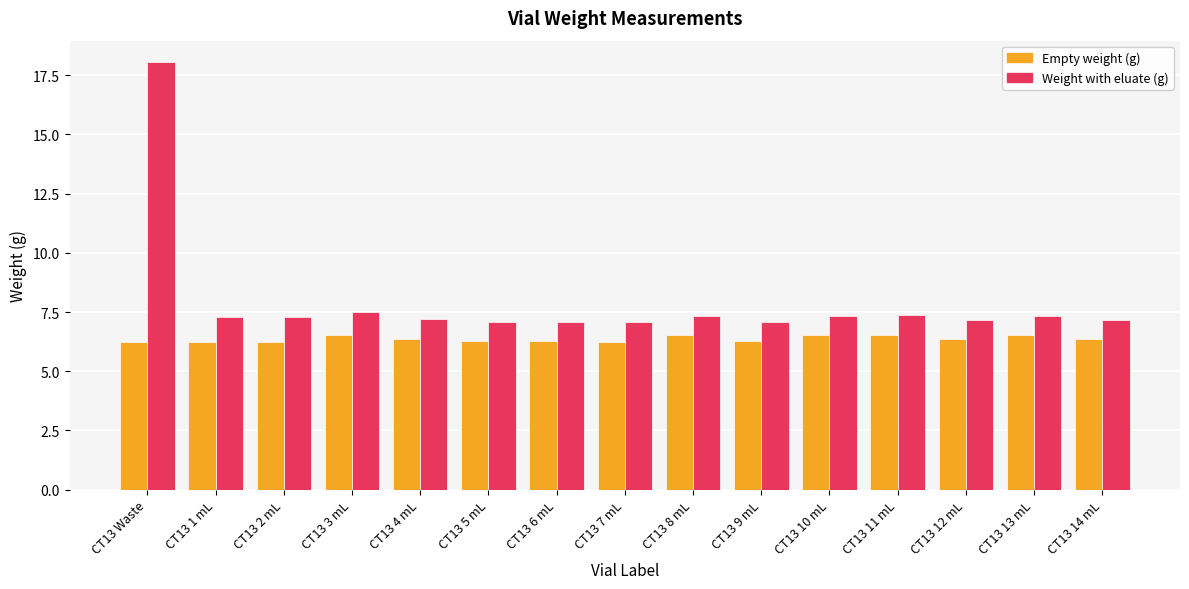

What is the difference between the highest and lowest values at CT13 12 mL?

0.8